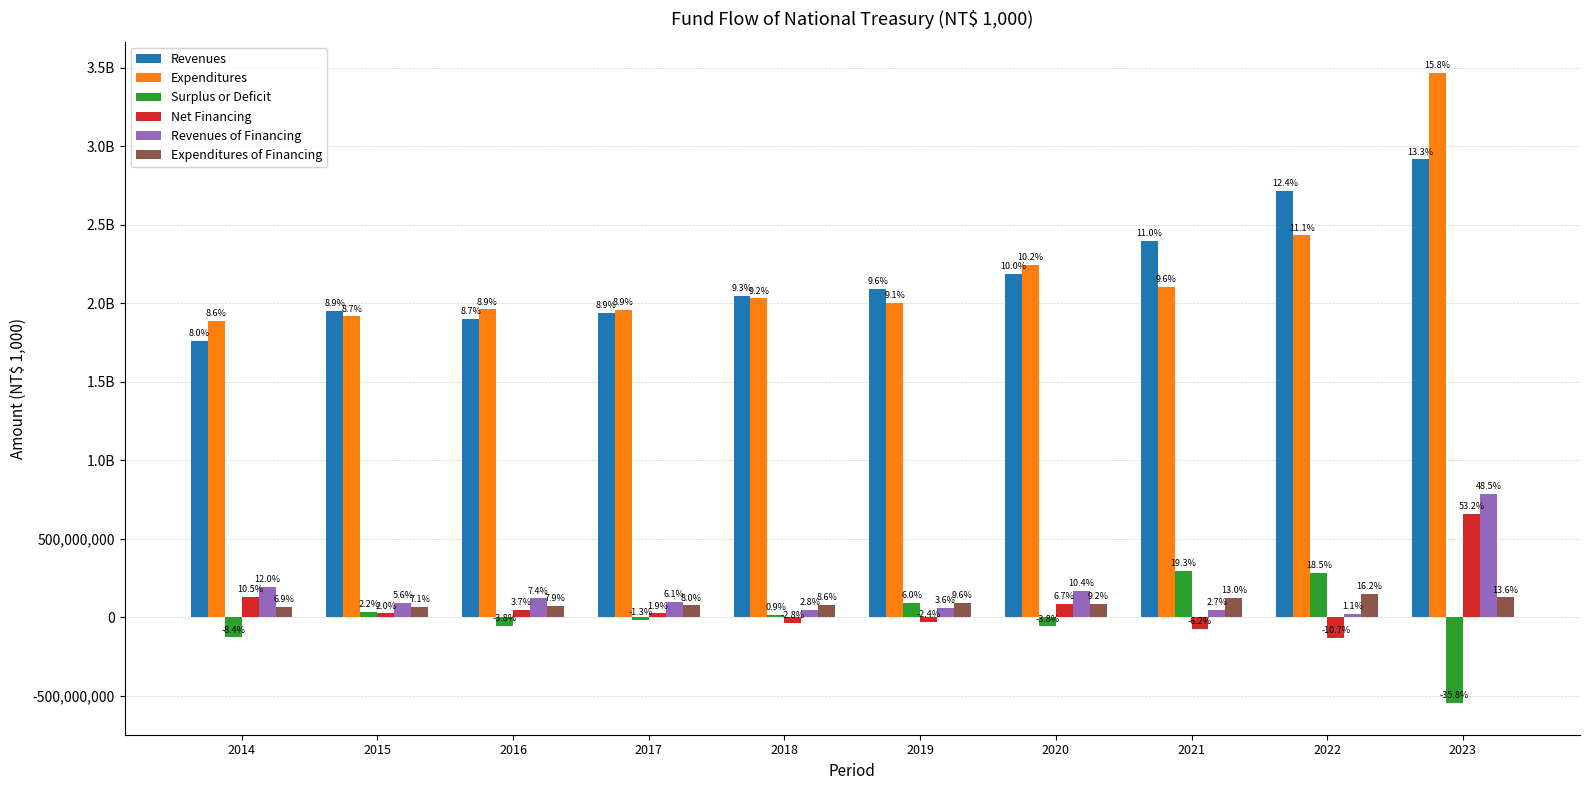

Does the chart contain stacked bars?

No